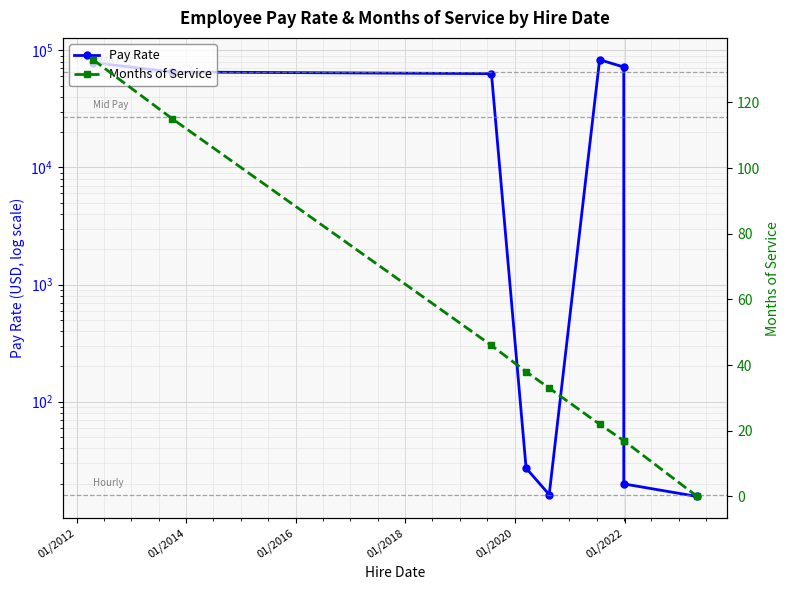

Reading left to right, extract all data points from this chart.

Pay Rate: 78540.0	65307.4	63240.0	27.1	16.1	83130.0	72000.0	19.9	15.5
Months of Service: 133.0	115.0	46.0	38.0	33.0	22.0	17.0	17.0	0.0